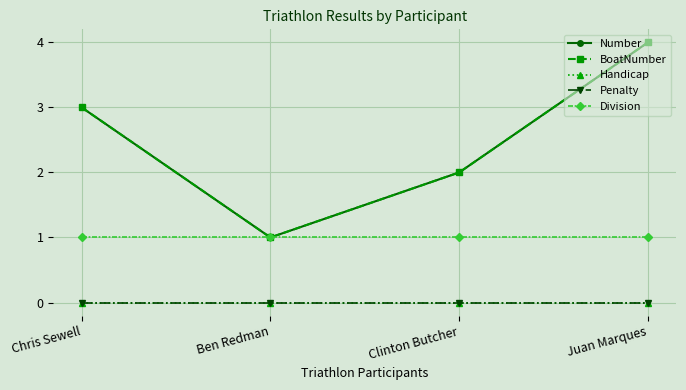

Which category has the highest value in the Division series?

Chris Sewell